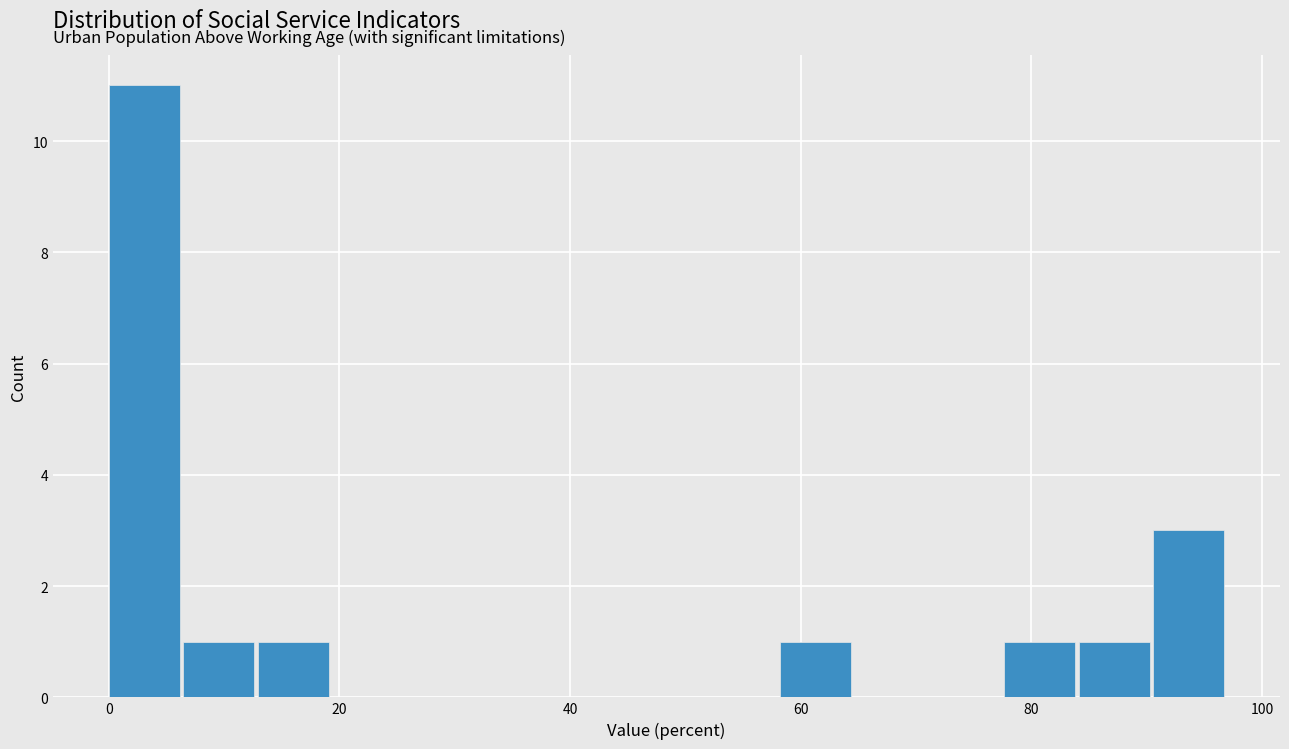

Read against the x-axis, roughly where is the centre of the tallest bar?

4